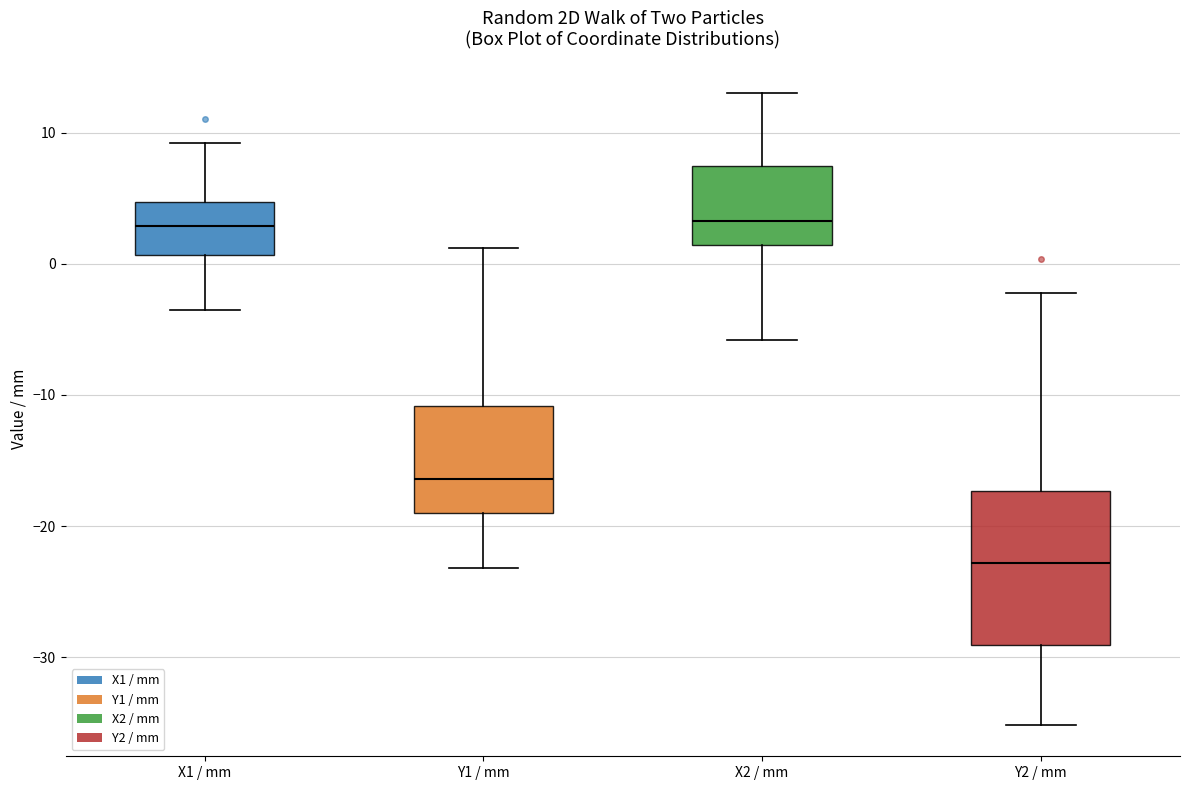

Where does the median line of the box for X1 / mm sit on the y-axis? The values are not printed on the chart, so give them approximately, as read against the axis.

3